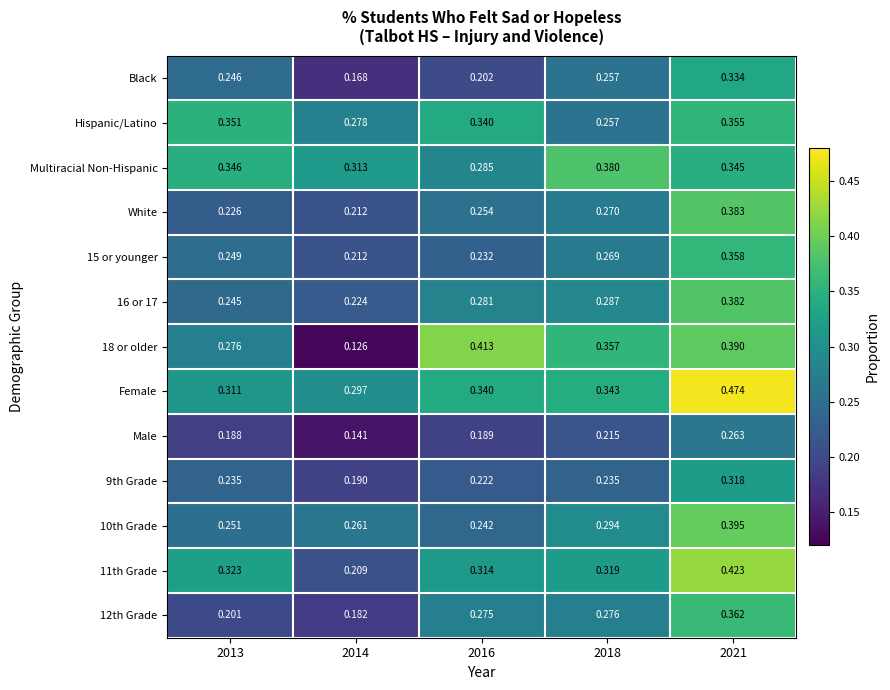

Is the value of 18 or older at 2016 greater than the value of 12th Grade at 2013?

Yes